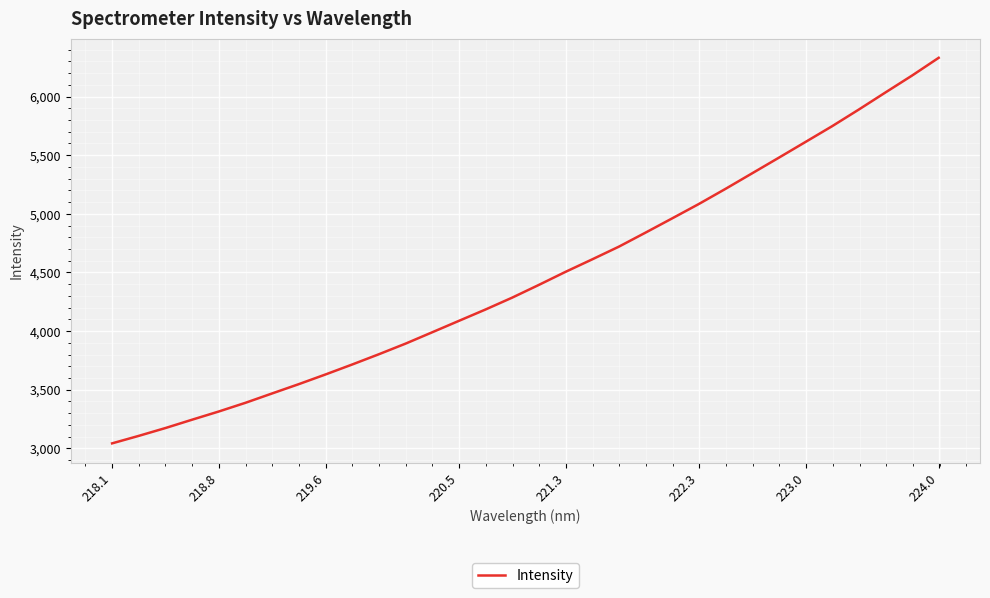

What is the minimum value shown in the chart?

3042.6